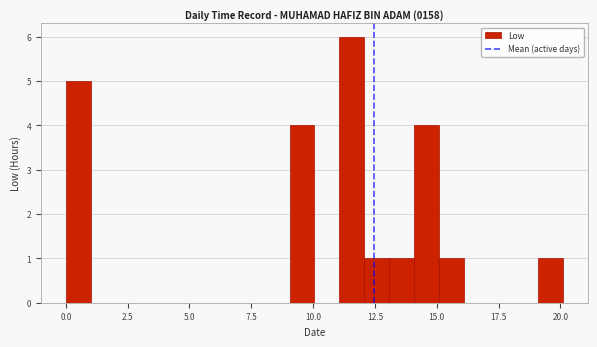

Read against the x-axis, roughly where is the centre of the tallest bar?

11.5